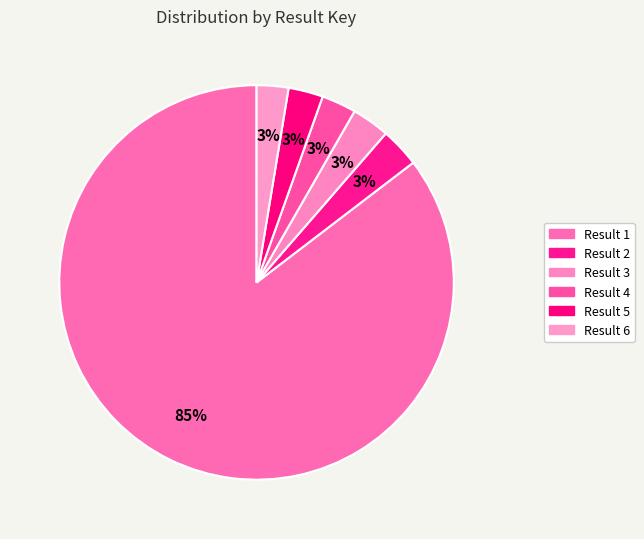

How many segments does this pie chart have?

6